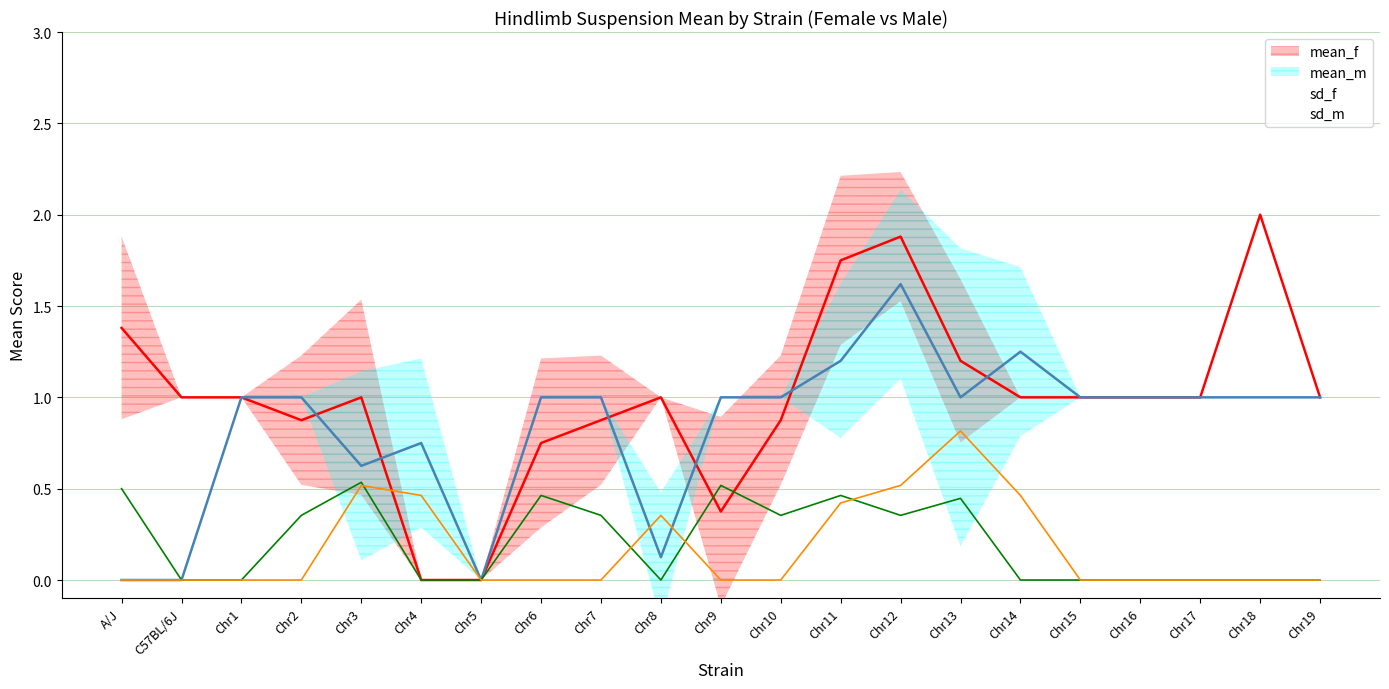

Which label corresponds to the smallest value in the chart?

Chr4